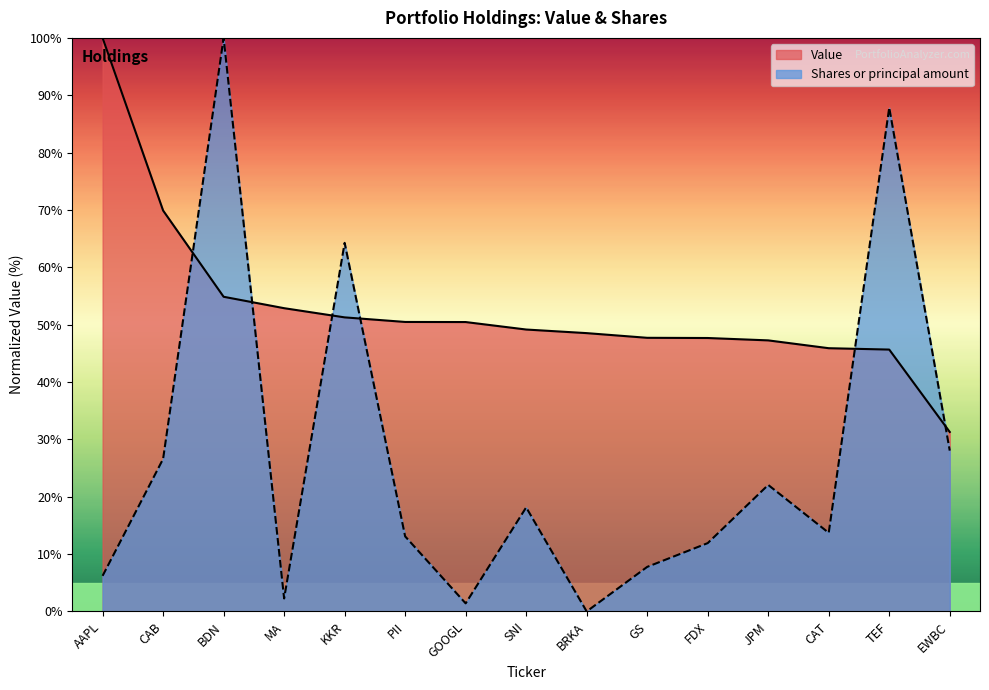

Is it true that Shares or principal amount equals 43.5 at CAB?

False